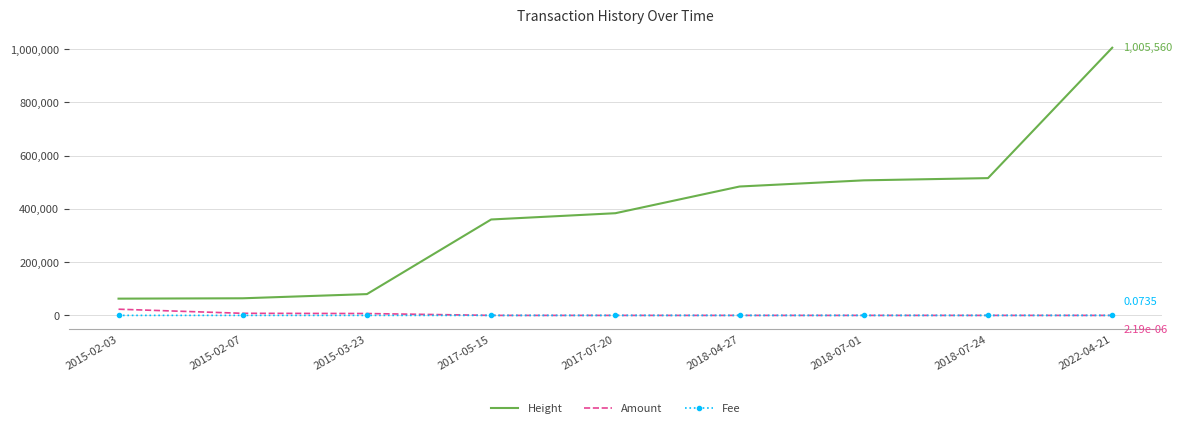

Is the value of Amount at 2017-07-20 greater than the value of Height at 2018-04-27?

No